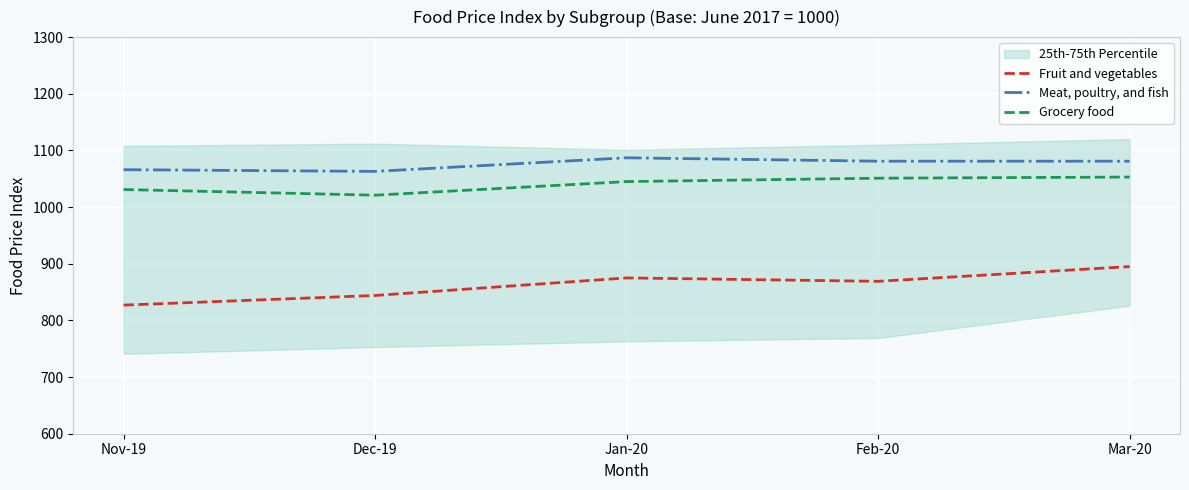

What is the total value across all series at Nov-19?

2924